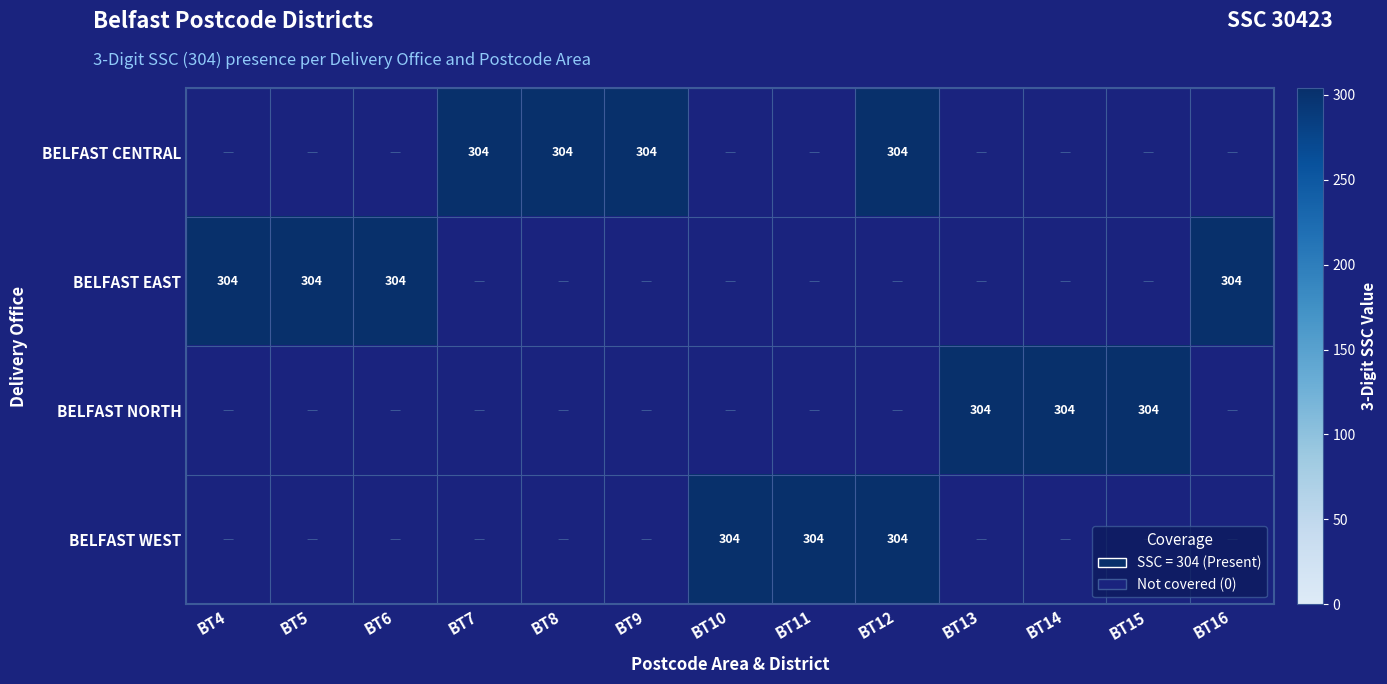

Which has a higher value, BT16 or BT15?

BT15